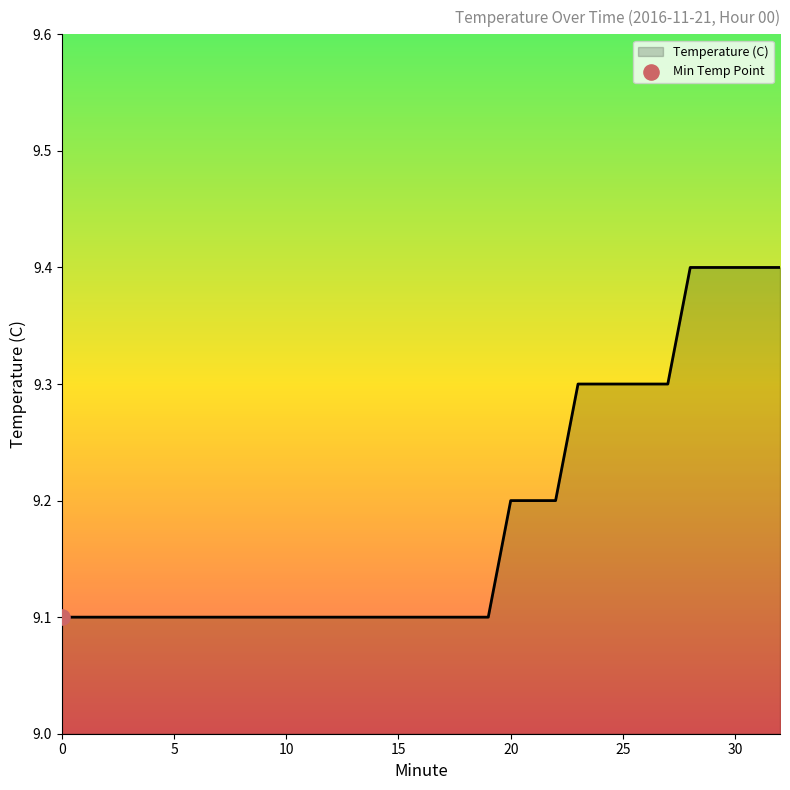

What is the difference between the maximum and minimum values?

0.3